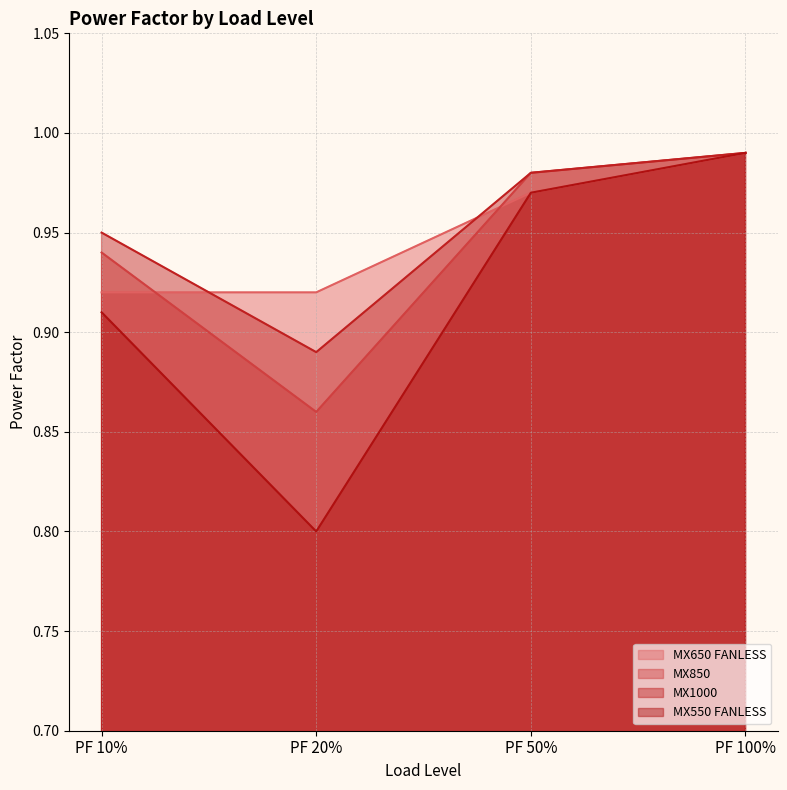

Rank the series by their maximum value, from highest to lowest.

MX650 FANLESS, MX850, MX1000, MX550 FANLESS